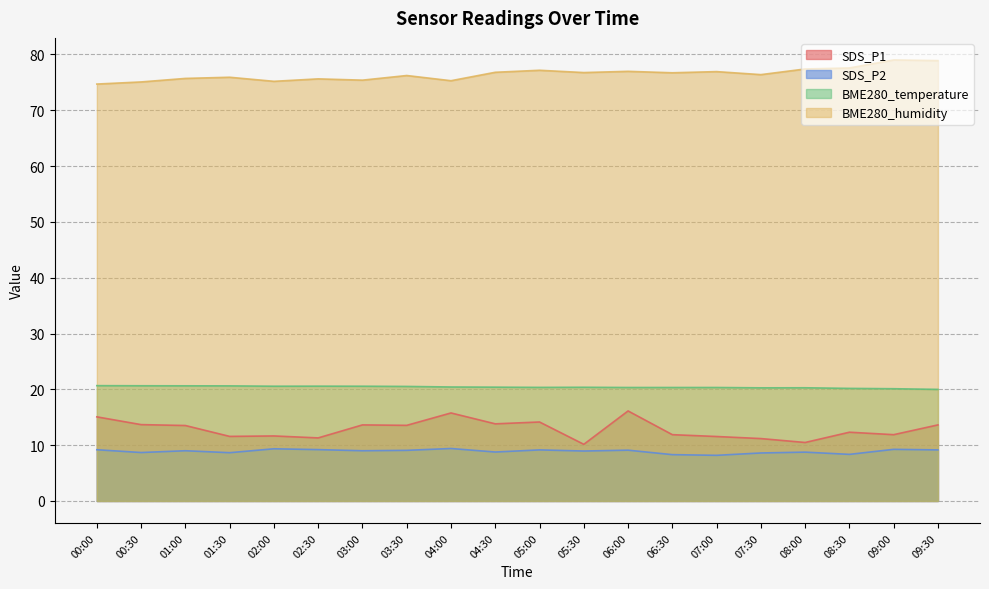

What is the difference between the second highest and minimum values in the BME280_temperature series?

0.7